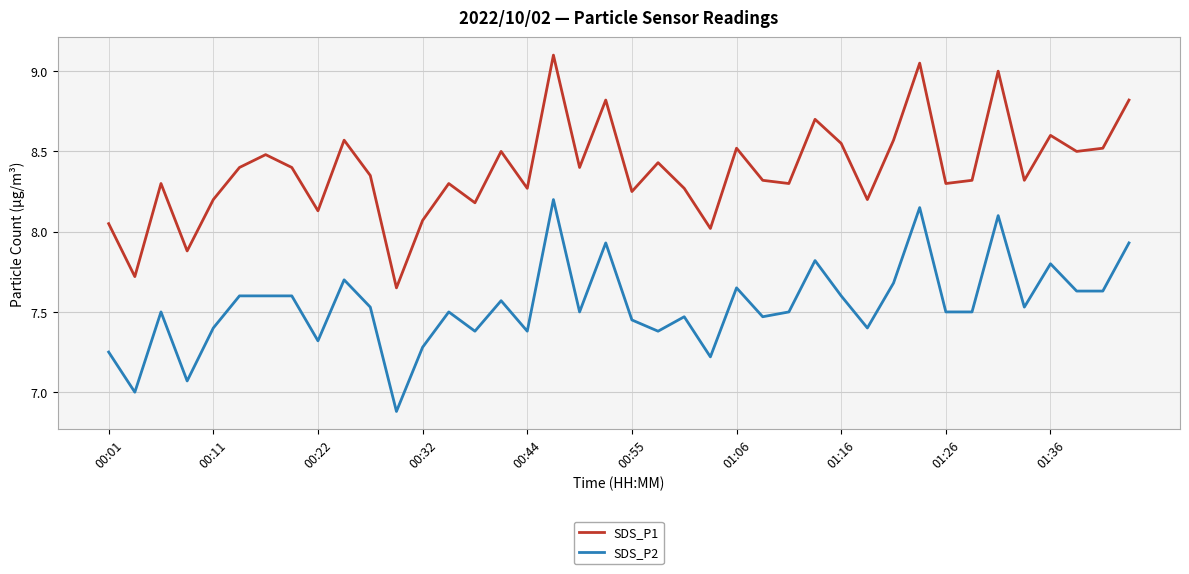

True or false: SDS_P1 and SDS_P2 cross at least once.

False